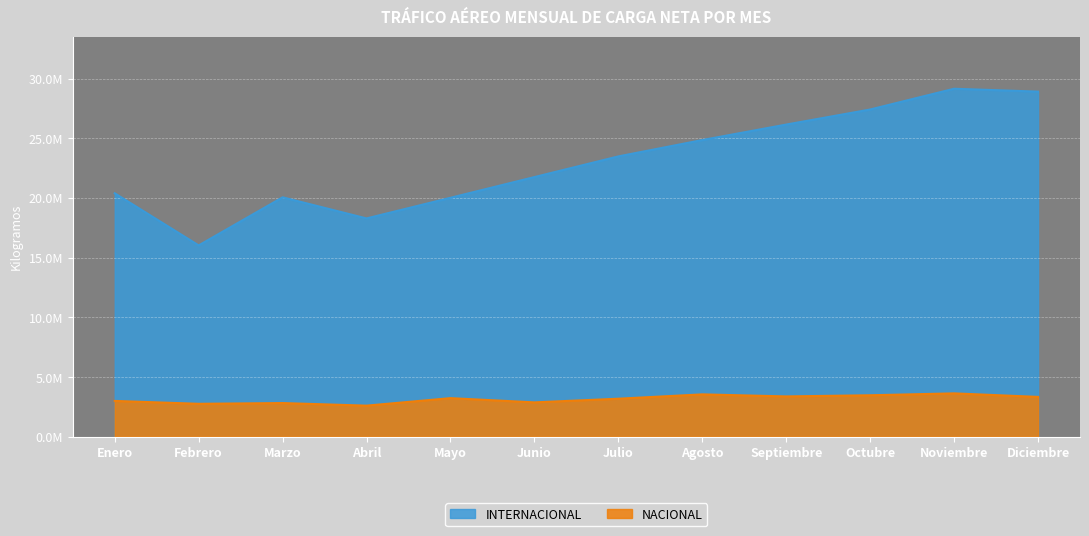

How many lines are shown in the chart?

2